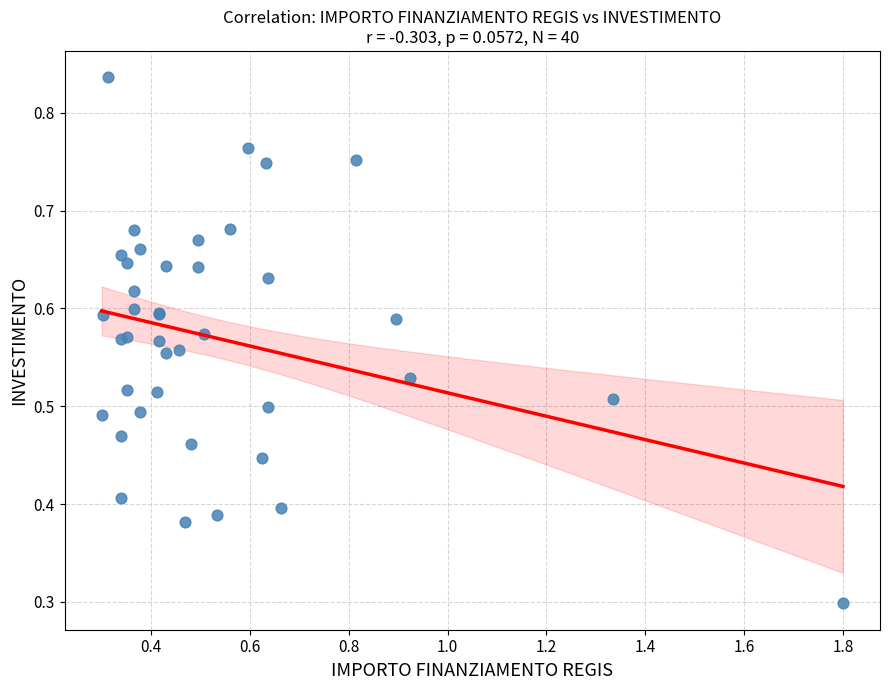

What Y value in the scatter plot is closest to 0?

0.3